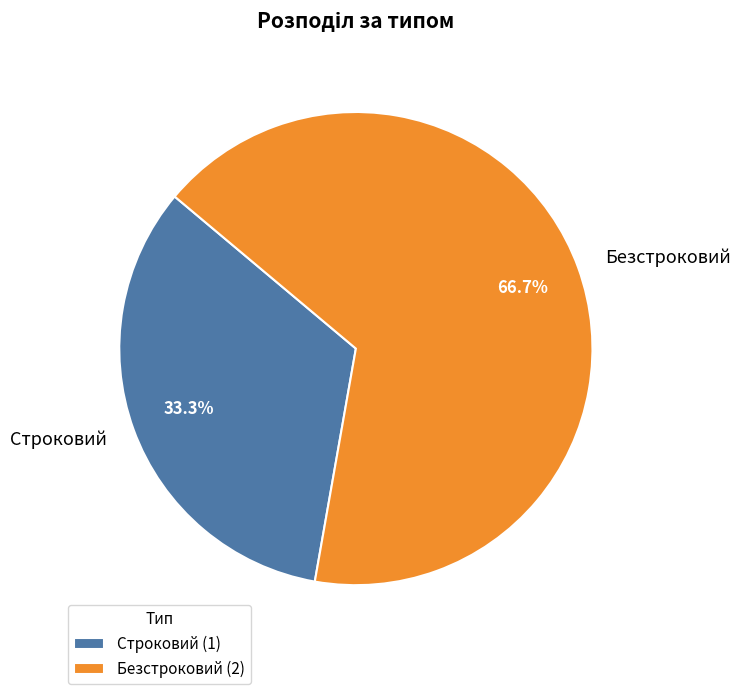

Combined, what portion of the pie is Строковий and Безстроковий?

100.0%